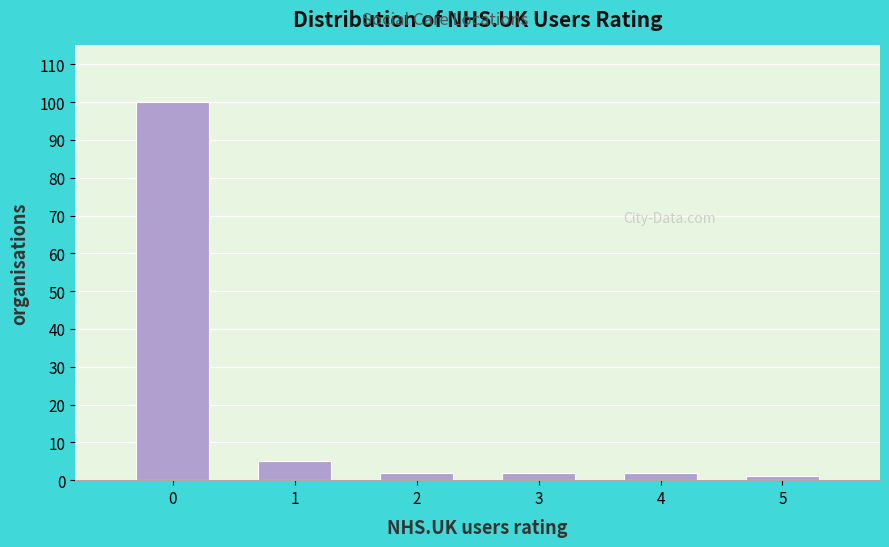

Reading left to right, transcribe all the data shown in this chart.

0=100	1=5	2=2	3=2	4=2	5=1